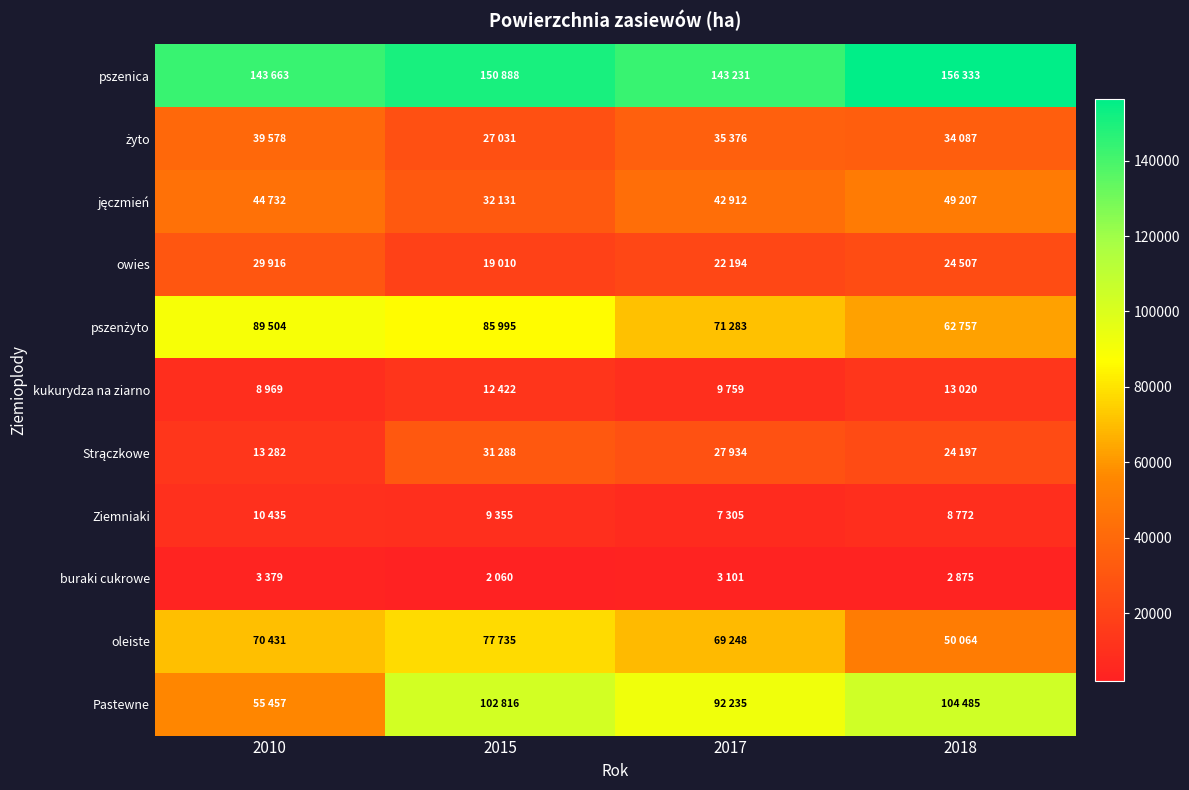

Which series has the largest total across all categories?

pszenica